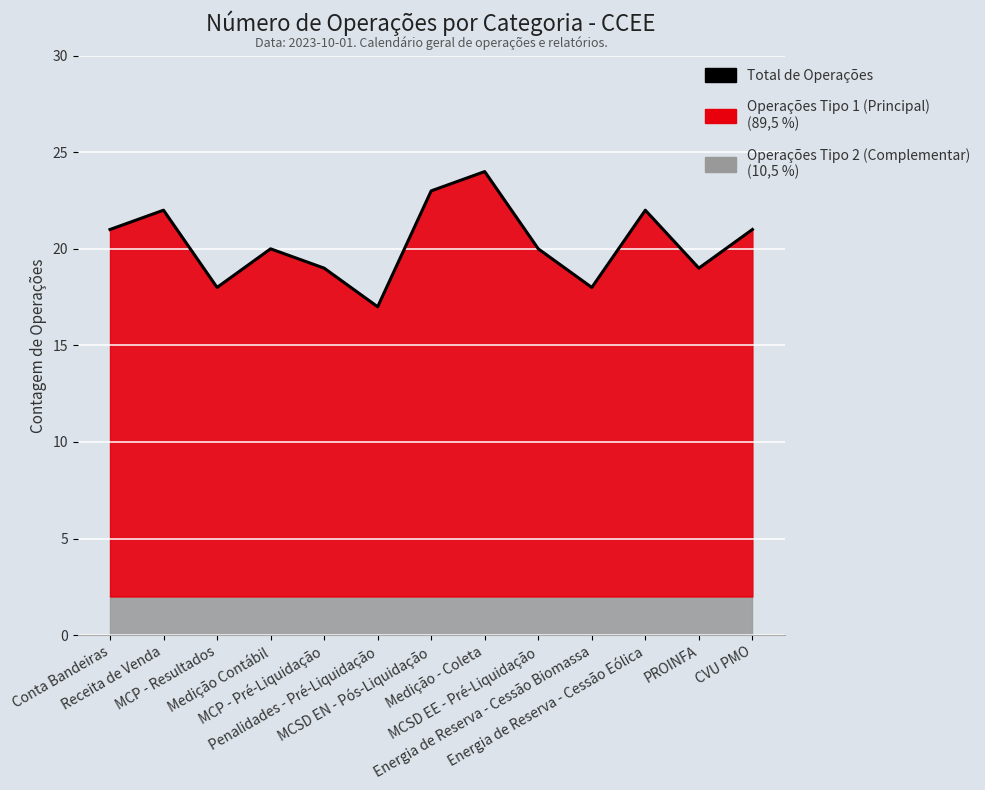

True or false: the data has more than 1 interior local peaks.

True